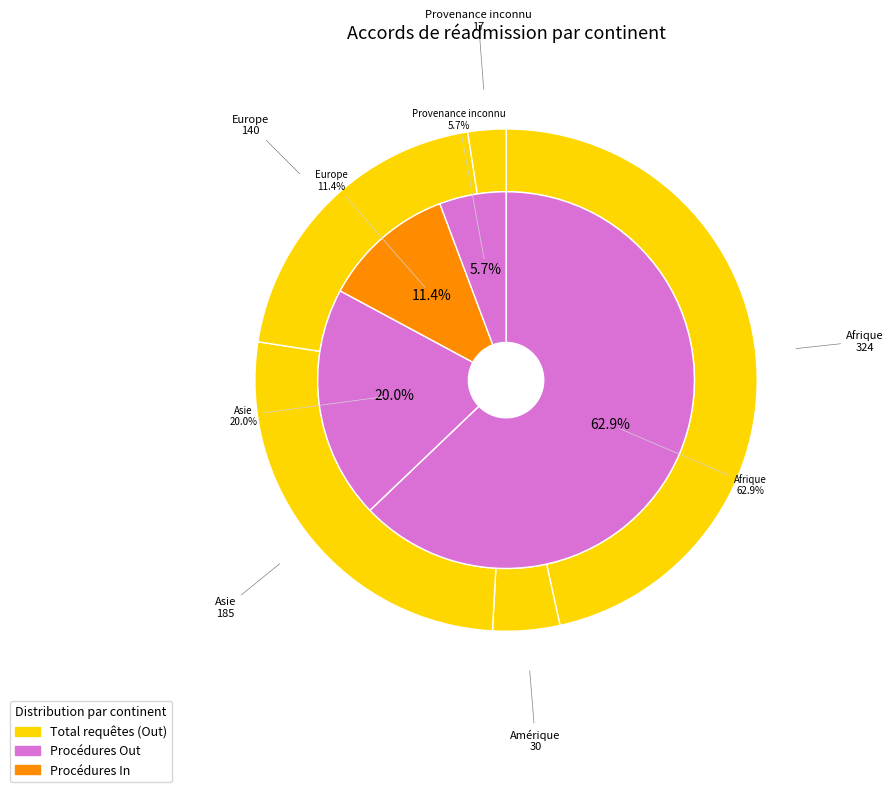

To the nearest percent, what portion does Afrique represent?

63%